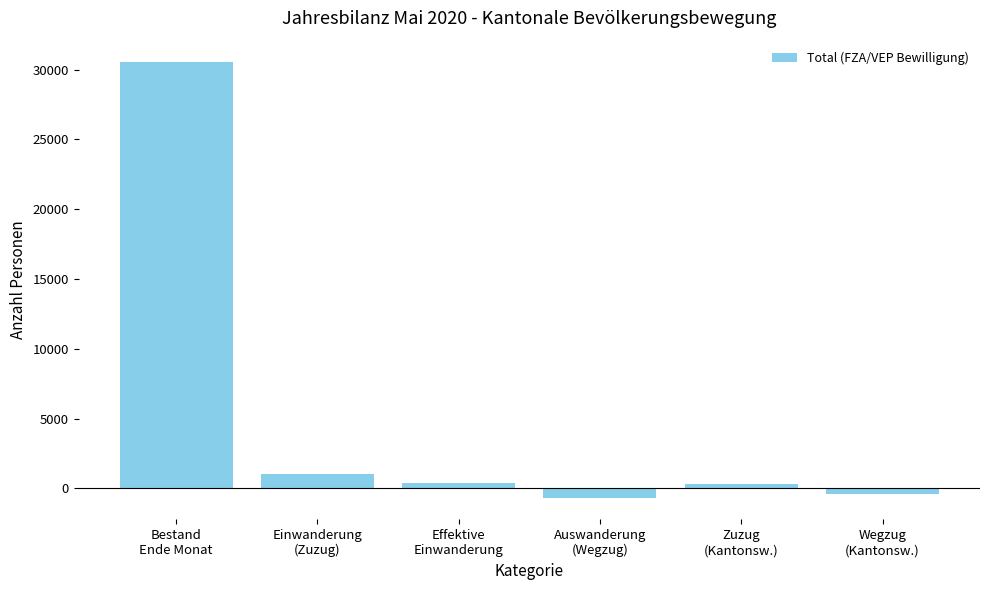

True or false: the data shows -668 at Auswanderung
(Wegzug).

True